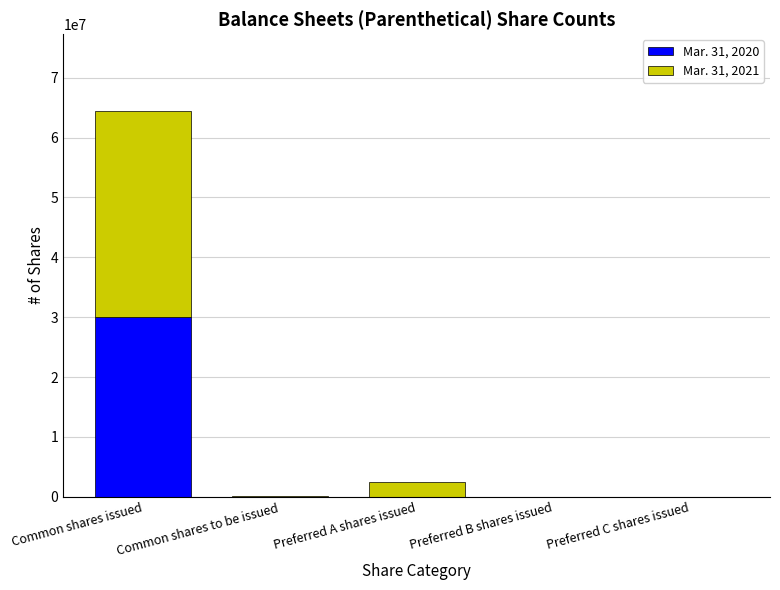

The Mar. 31, 2020 series shows 0 at Preferred C shares issued. True or false?

True